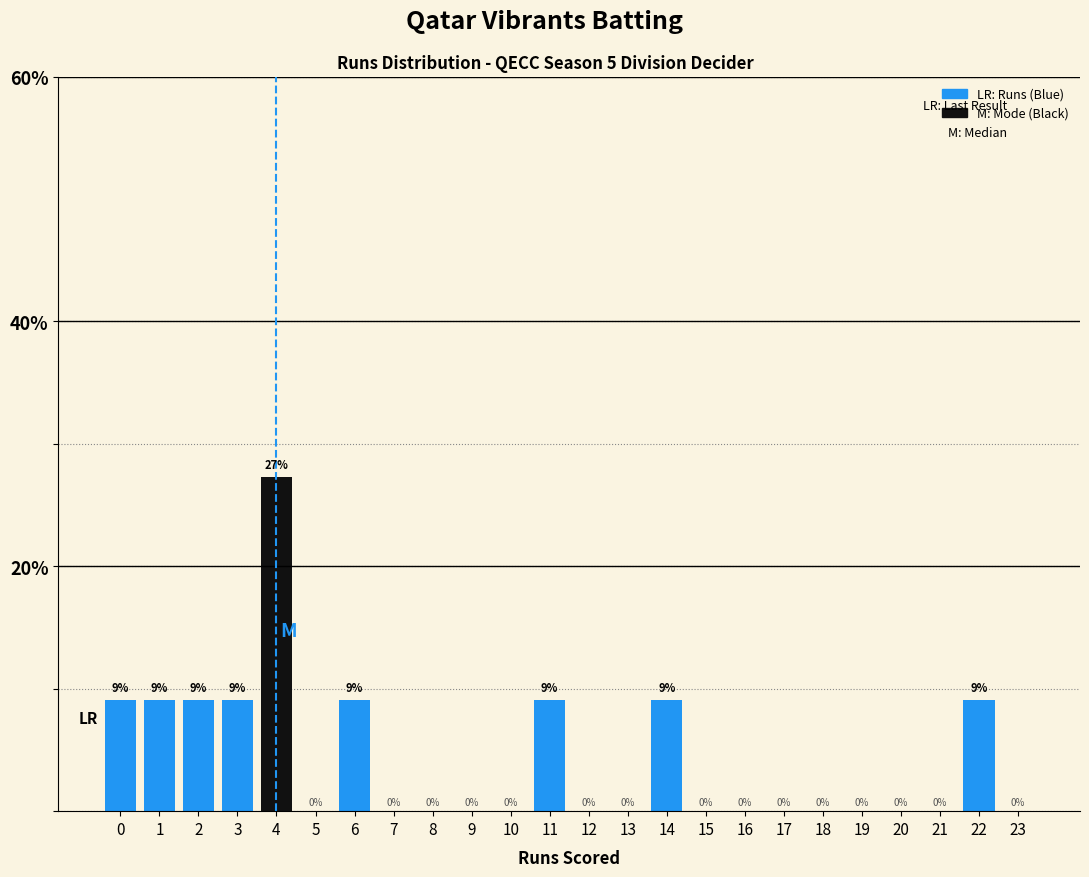

Read the value at 22.

9.1